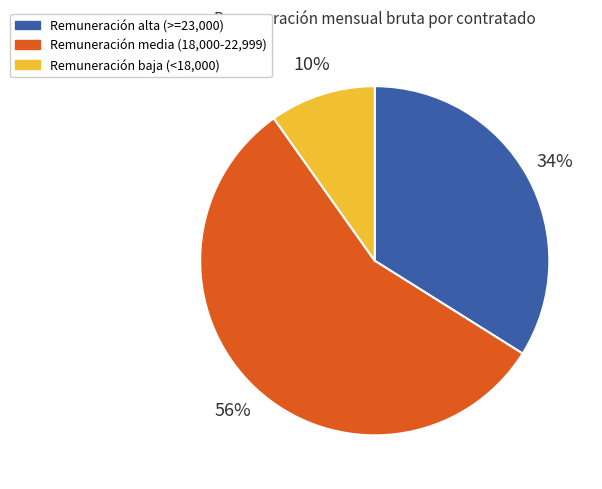

Between Remuneración baja (<18,000) and Remuneración media (18,000-22,999), which is larger?

Remuneración media (18,000-22,999)